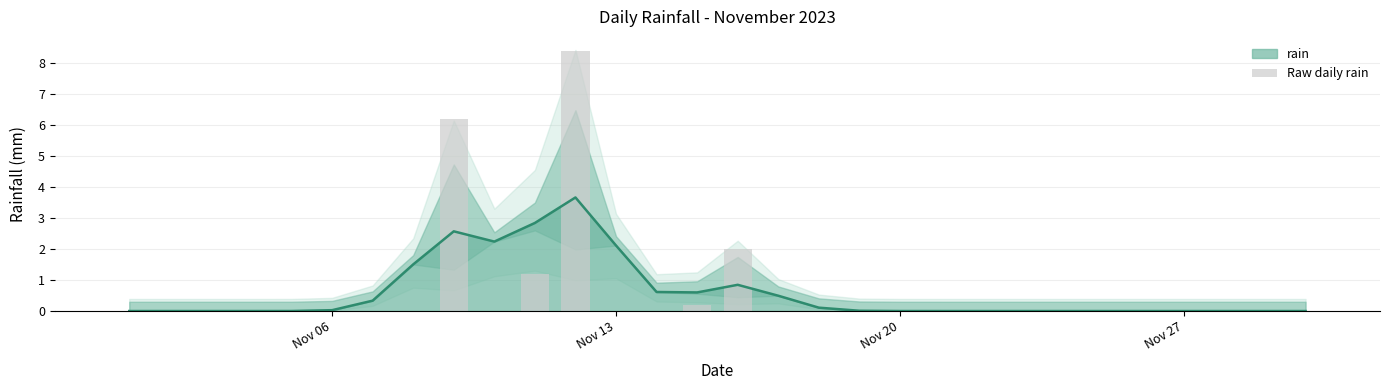

Is it true that rain equals 0.0 at Nov 27?

True